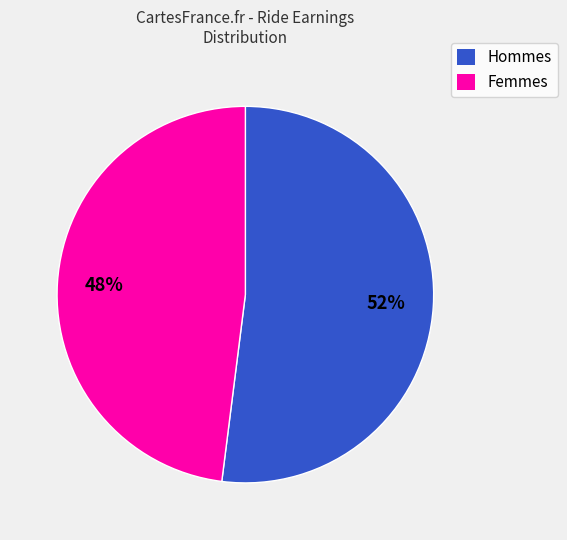

Rank the categories by value from lowest to highest.

Femmes, Hommes